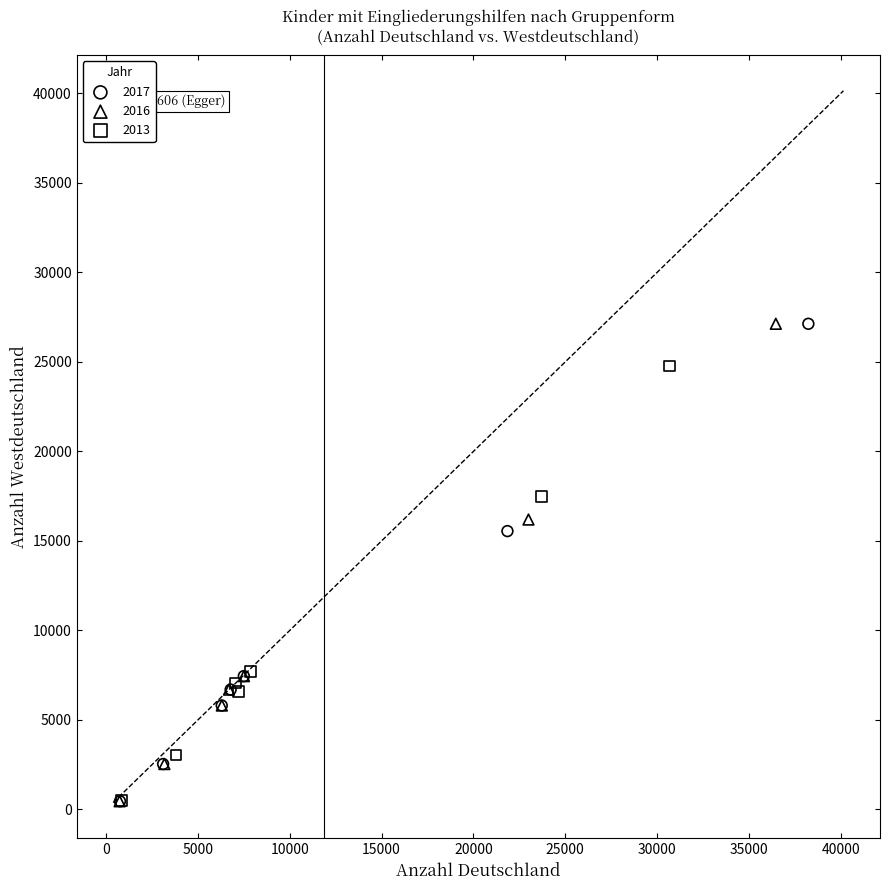

What are all the series names shown in the legend?

2017, 2016, 2013